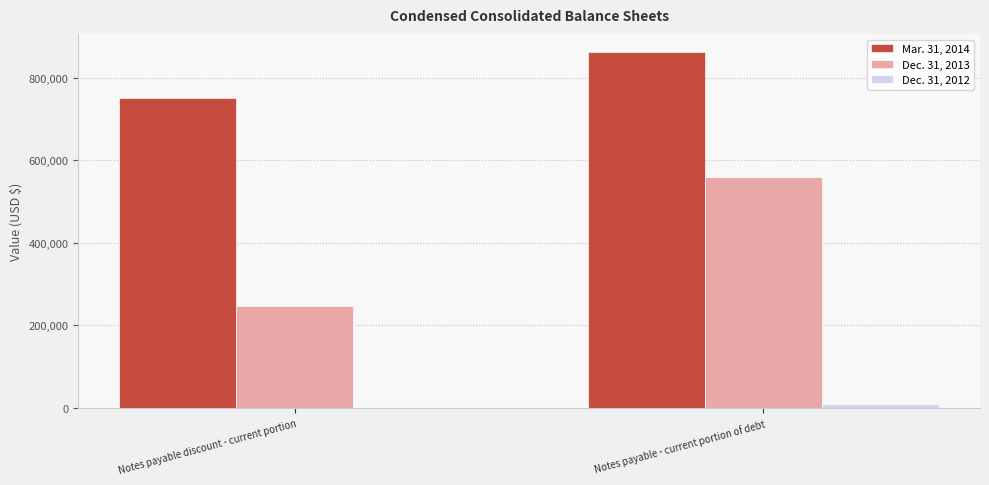

At which label does Mar. 31, 2014 reach its peak?

Notes payable - current portion of debt